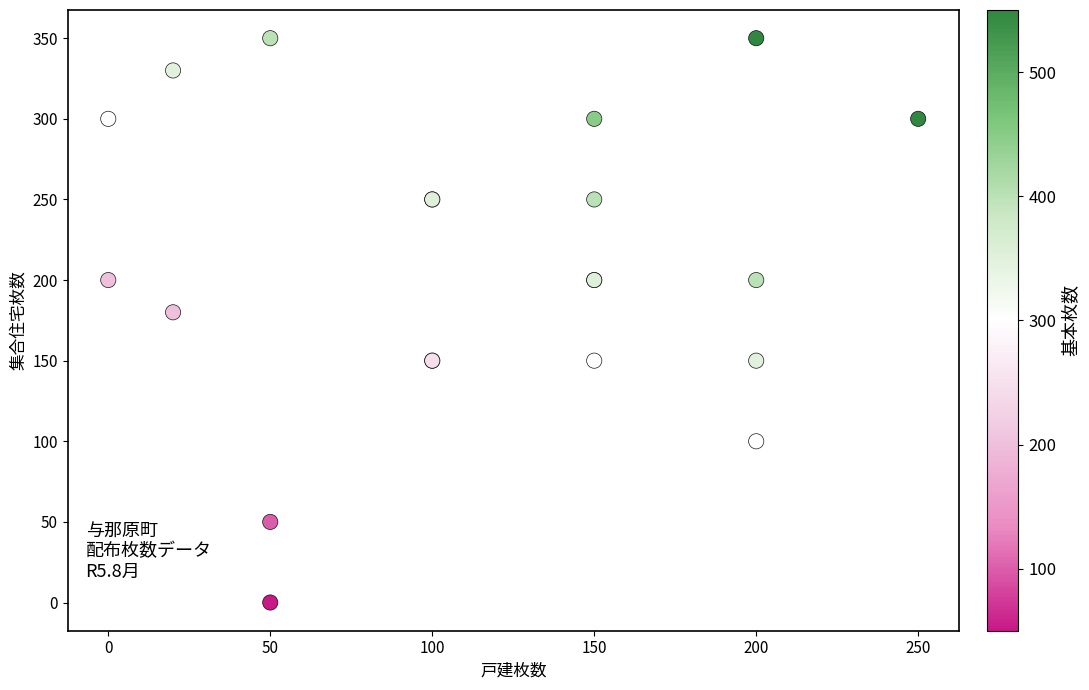

What Y value in the scatter plot is closest to 175?

180